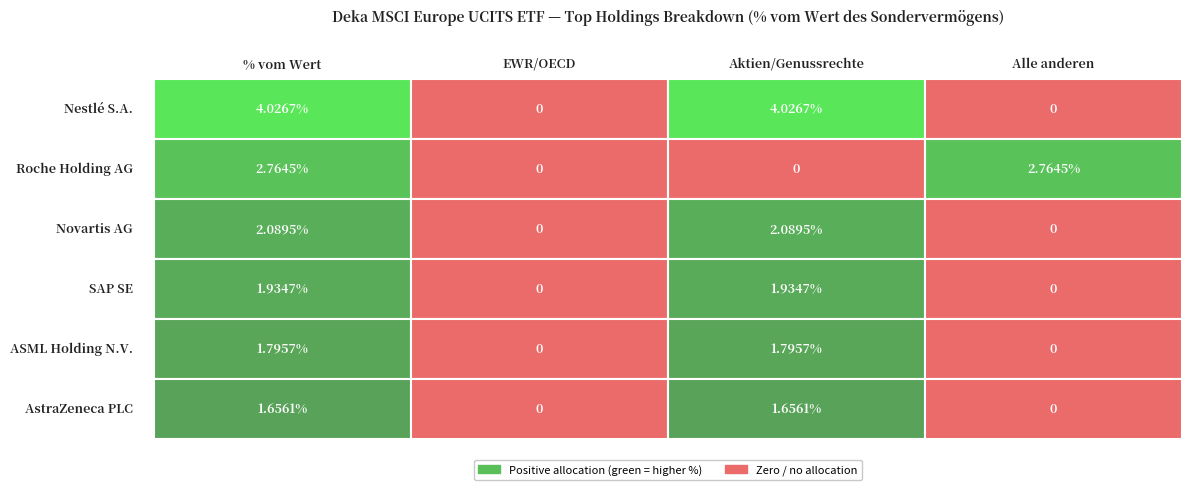

Reading right to left, list all the values displayed in this chart.

Nestlé S.A.: 0.0	4.0	0.0	4.0
Roche Holding AG: 2.8	0.0	0.0	2.8
Novartis AG: 0.0	2.1	0.0	2.1
SAP SE: 0.0	1.9	0.0	1.9
ASML Holding N.V.: 0.0	1.8	0.0	1.8
AstraZeneca PLC: 0.0	1.7	0.0	1.7